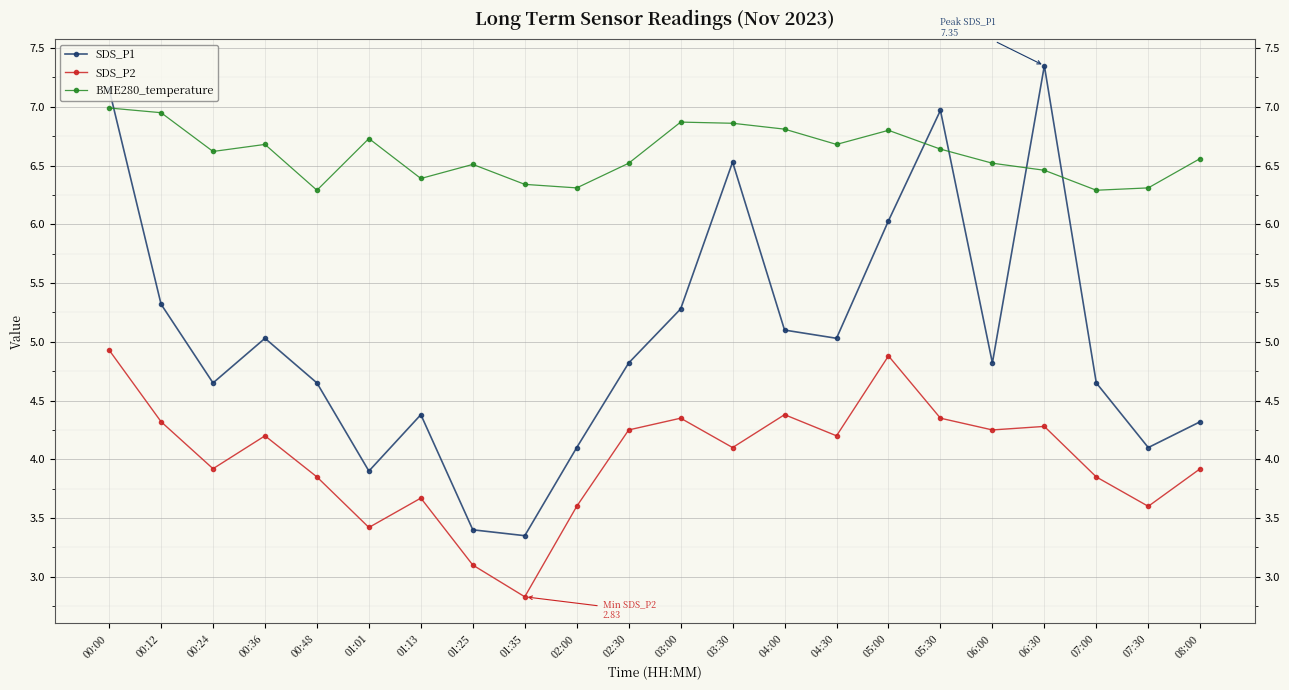

At 06:00, list the series in order from smallest to largest.

SDS_P2, SDS_P1, BME280_temperature